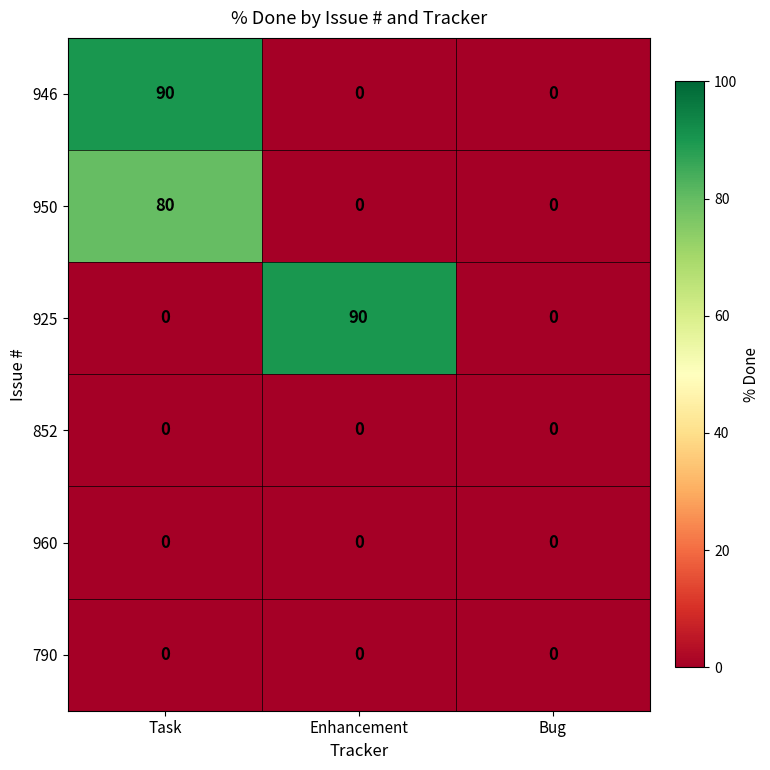

What is the difference between the highest and lowest values at Task?

90